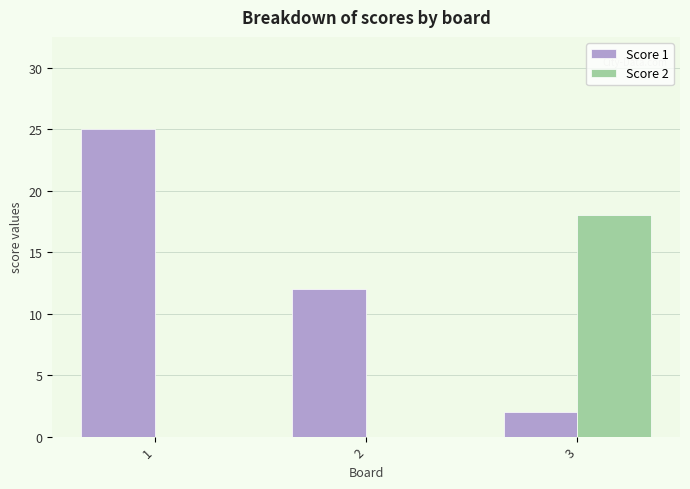

Is it true that Score 1 equals 5 at 2?

False